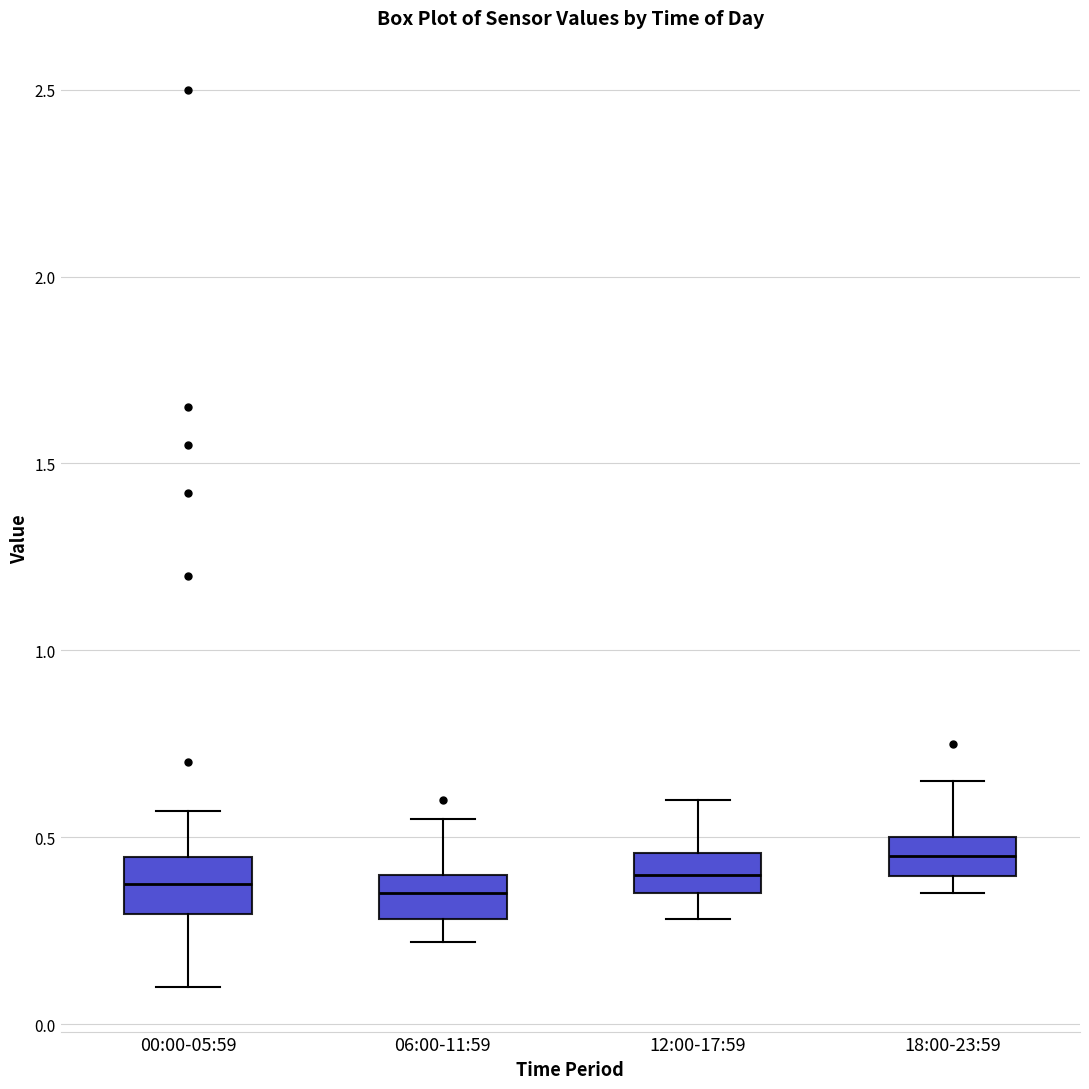

Reading left to right, transcribe this box plot: for each box, give where its median line is, the range the box spans, and where its two whiskers end, as read against the y-axis. The values are not printed on the chart, so give them approximately, as read against the axis.

00:00-05:59: median 0.40, box 0.30 to 0.45, whiskers 0.10 to 0.55
06:00-11:59: median 0.35, box 0.30 to 0.40, whiskers 0.20 to 0.55
12:00-17:59: median 0.40, box 0.35 to 0.45, whiskers 0.30 to 0.60
18:00-23:59: median 0.45, box 0.40 to 0.50, whiskers 0.35 to 0.65